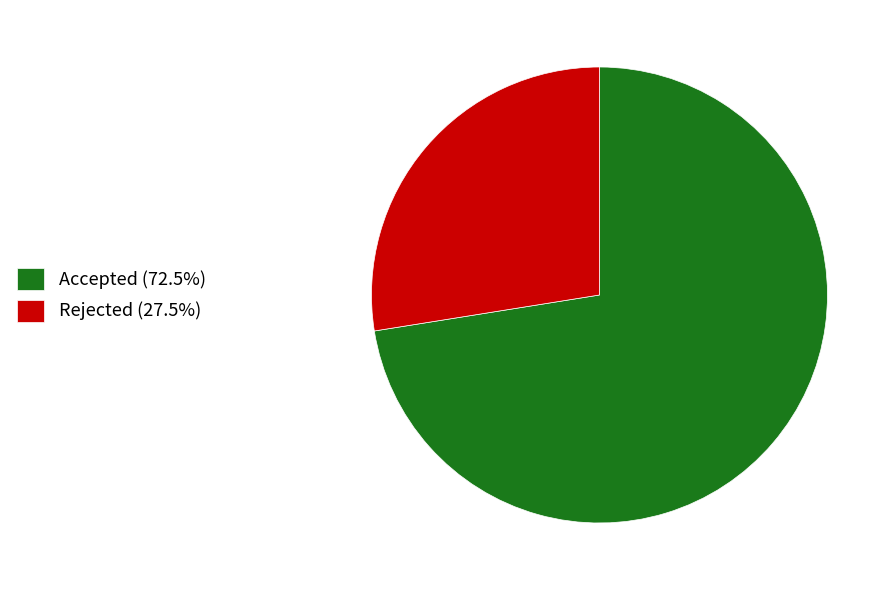

True or false: Rejected accounts for 28% of the total.

True